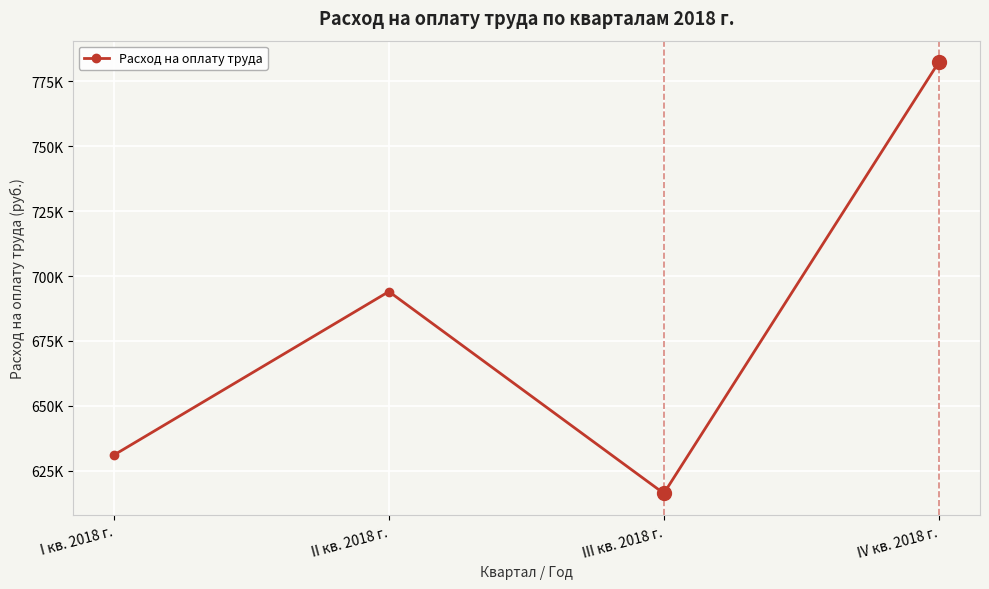

Reading left to right, list all the values displayed in this chart.

631129.3	694023.7	616356.8	782269.3